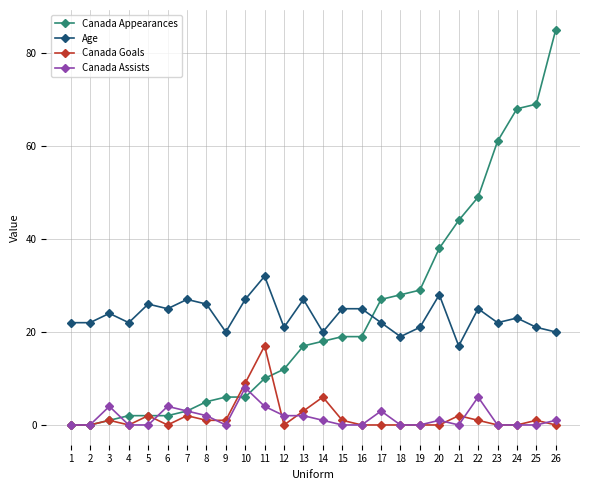

What is the value of the Canada Appearances point at the 25th from the left?

69